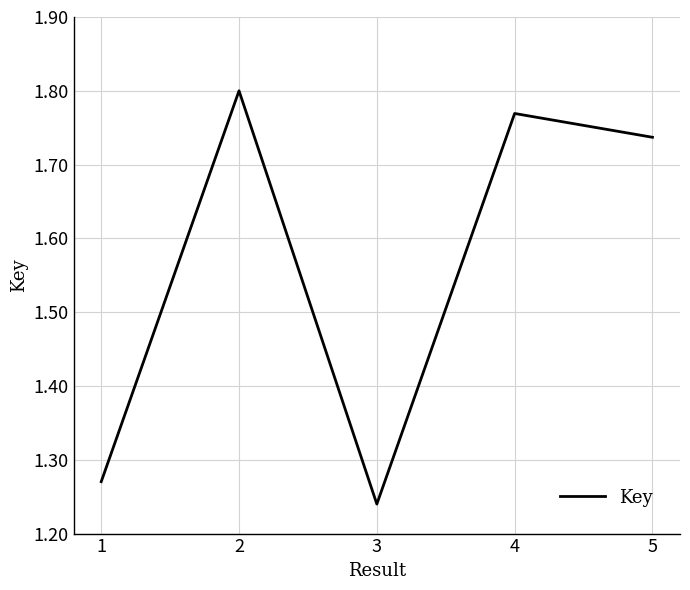

Between 4 and 1, which is larger?

4